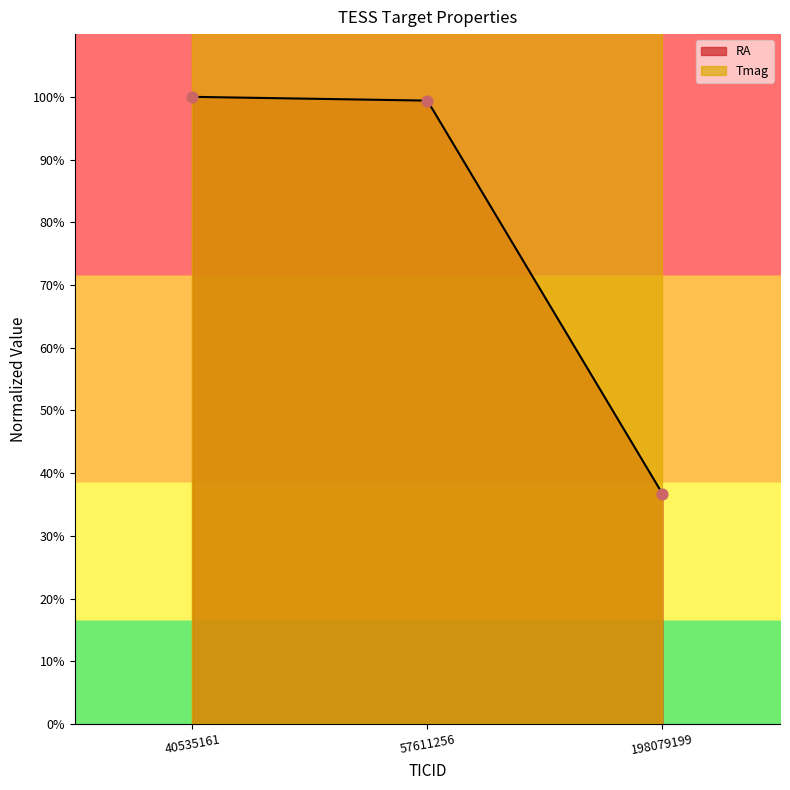

Which series reaches the minimum Y coordinate?

RA